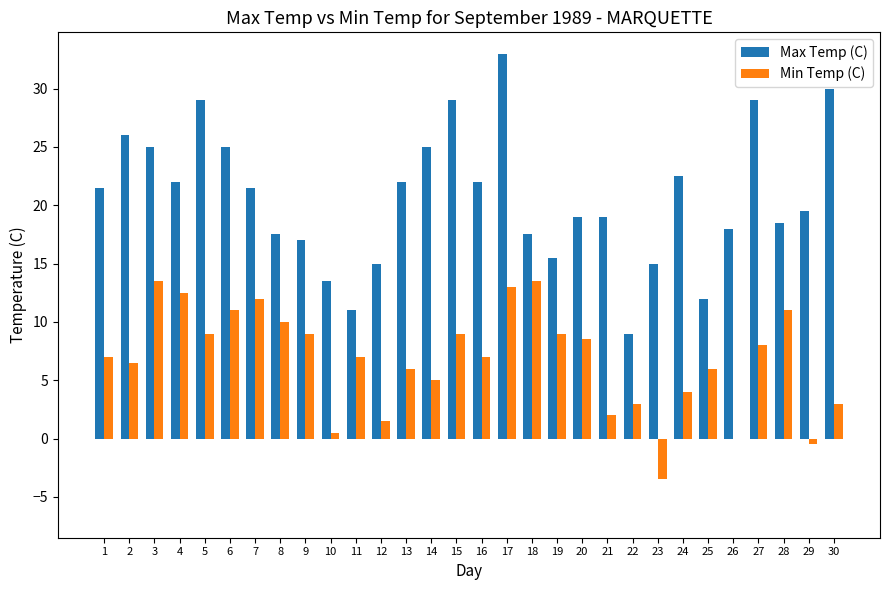

What is the maximum value for Min Temp (C)?

13.5